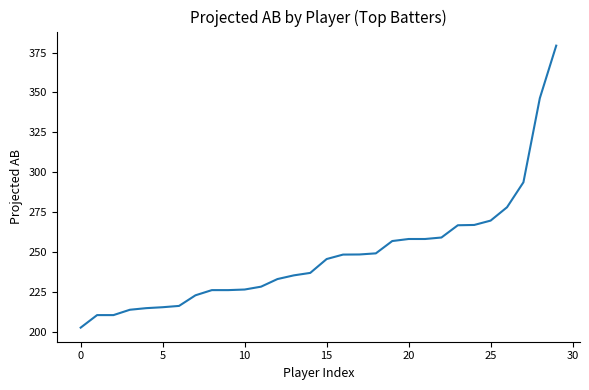

How many series are shown in this chart?

1